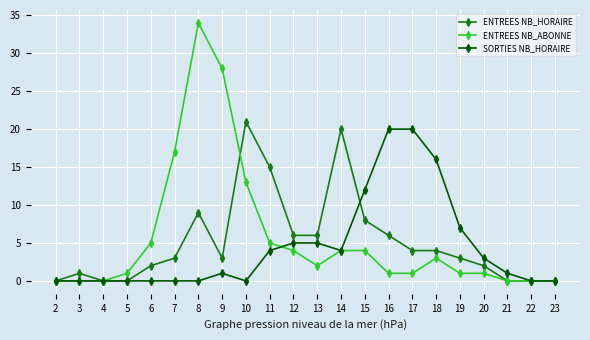

Reading left to right, what are all the values shown in this chart?

ENTREES NB_HORAIRE: 2=0	3=1	4=0	5=0	6=2	7=3	8=9	9=3	10=21	11=15	12=6	13=6	14=20	15=8	16=6	17=4	18=4	19=3	20=2	21=0	22=0	23=0
ENTREES NB_ABONNE: 2=0	3=0	4=0	5=1	6=5	7=17	8=34	9=28	10=13	11=5	12=4	13=2	14=4	15=4	16=1	17=1	18=3	19=1	20=1	21=0	22=0	23=0
SORTIES NB_HORAIRE: 2=0	3=0	4=0	5=0	6=0	7=0	8=0	9=1	10=0	11=4	12=5	13=5	14=4	15=12	16=20	17=20	18=16	19=7	20=3	21=1	22=0	23=0